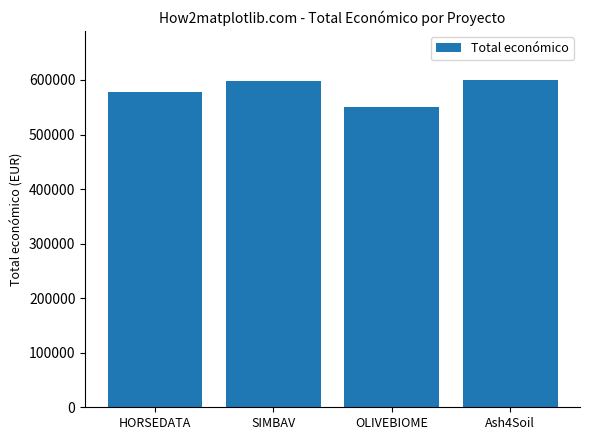

What is the sum of the values at HORSEDATA and Ash4Soil?

1177638